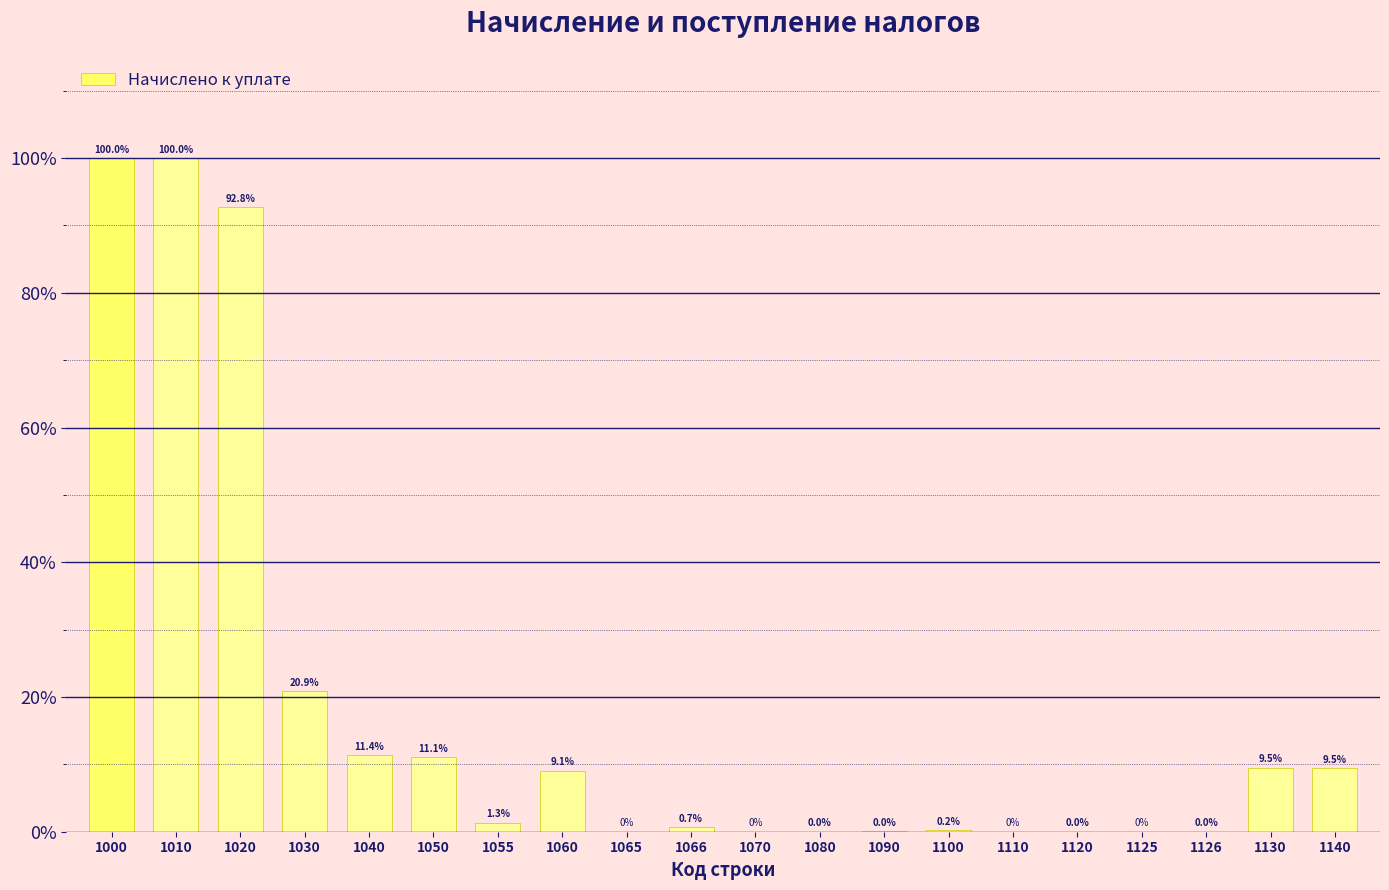

What is the change in value from 1000 to 1040?

-88.6